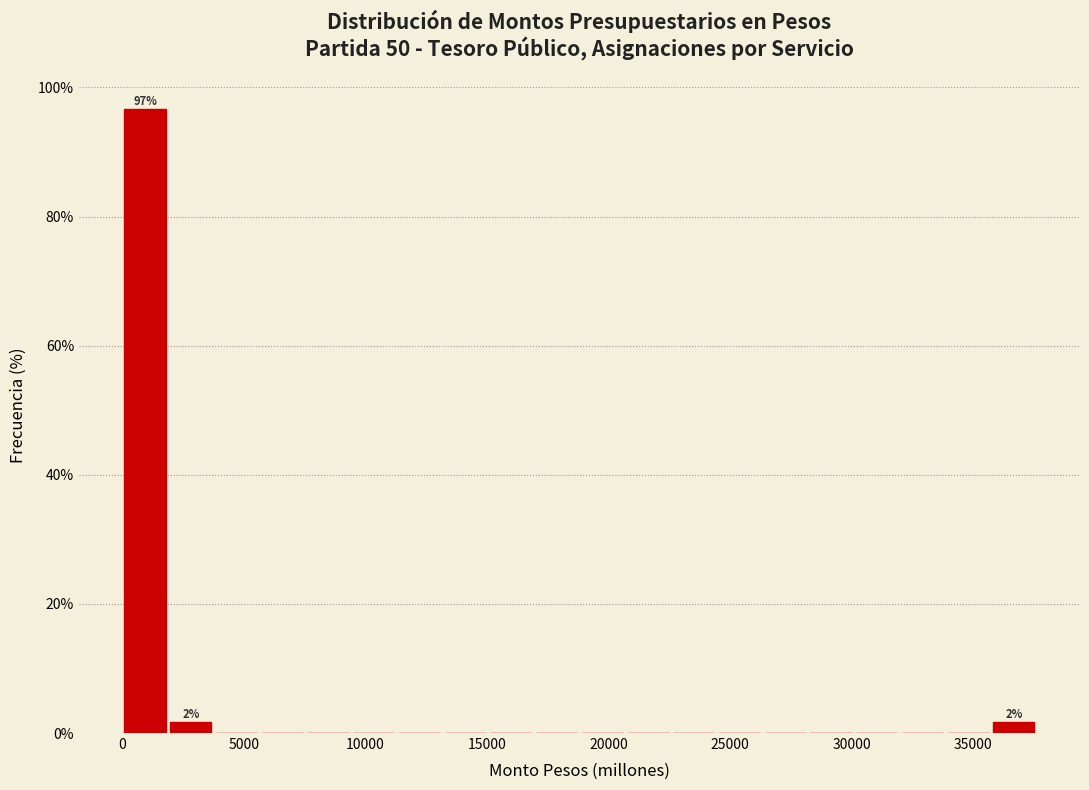

Read against the x-axis, roughly where is the centre of the tallest bar?

1000